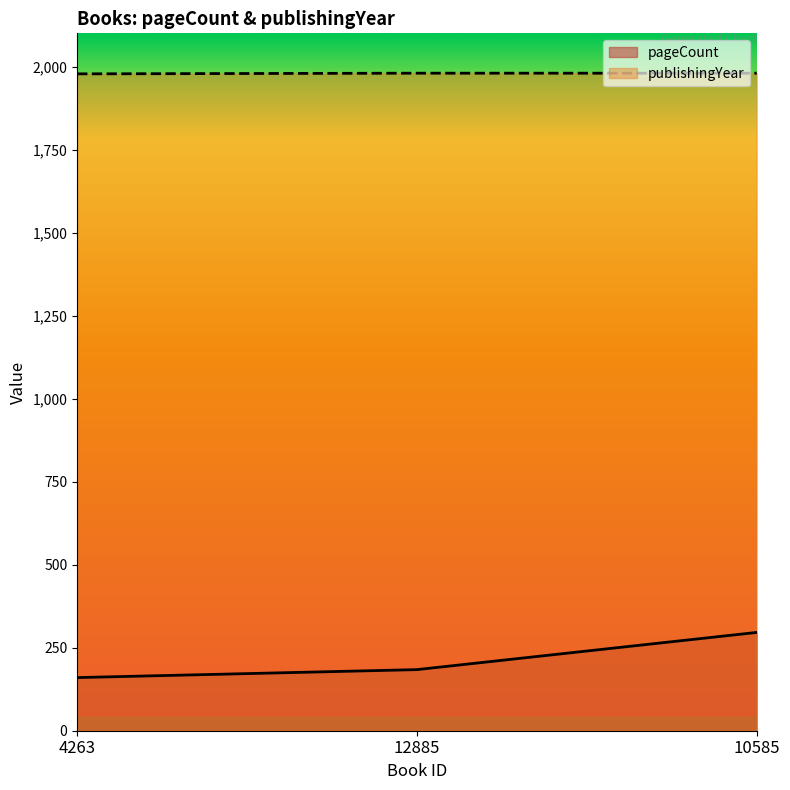

Which series changed the most between 12885 and 10585?

pageCount